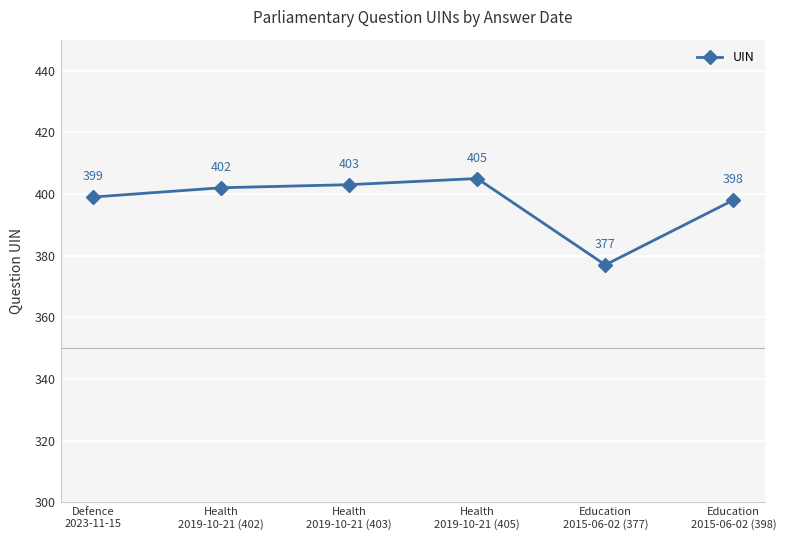

The chart shows a value of 399 at Defence
2023-11-15. True or false?

True